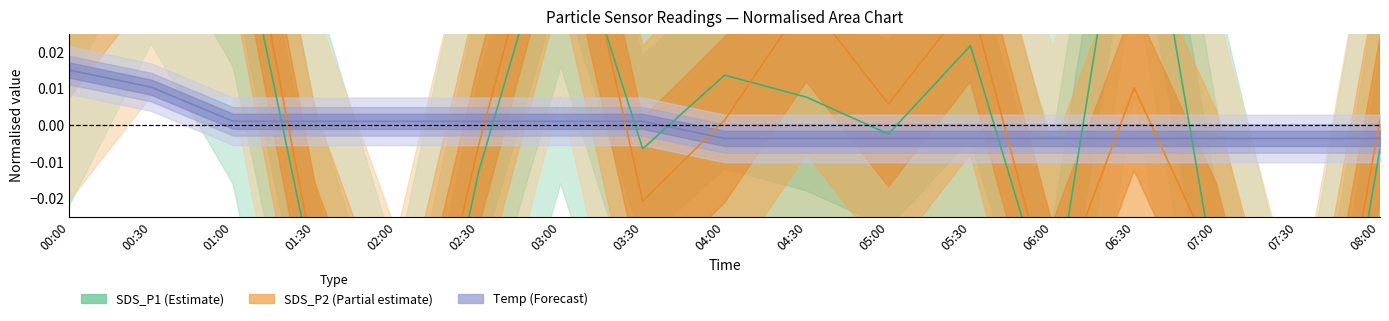

Is this an area chart (filled region under the line)?

No